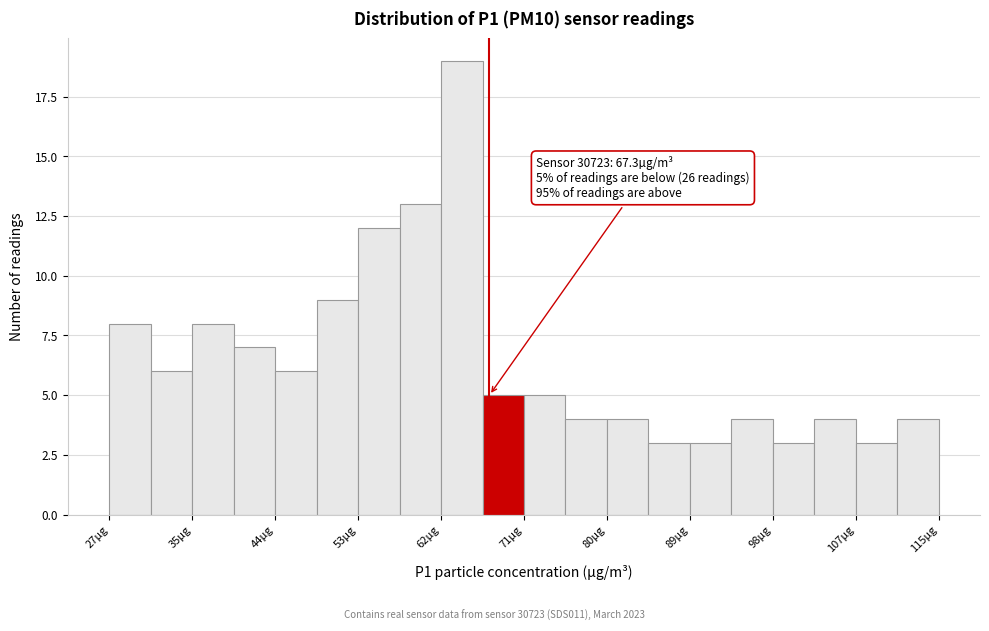

Over which range of the x-axis is the bar tallest?

62 to 67